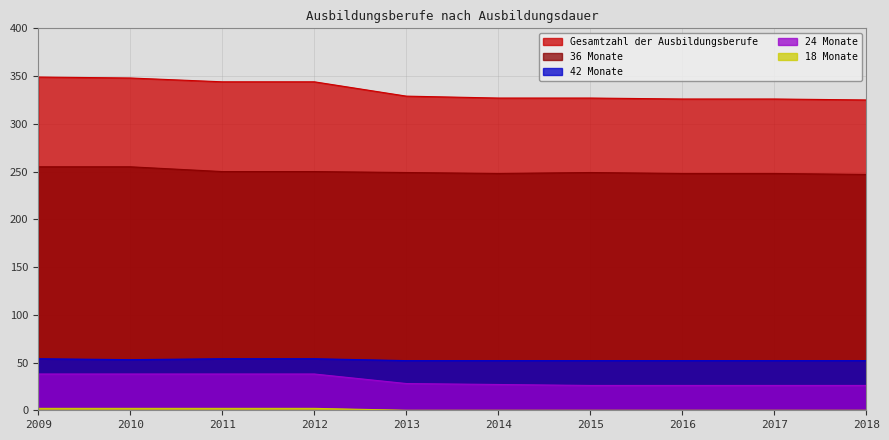

Which series has the largest total across all categories?

Gesamtzahl der Ausbildungsberufe